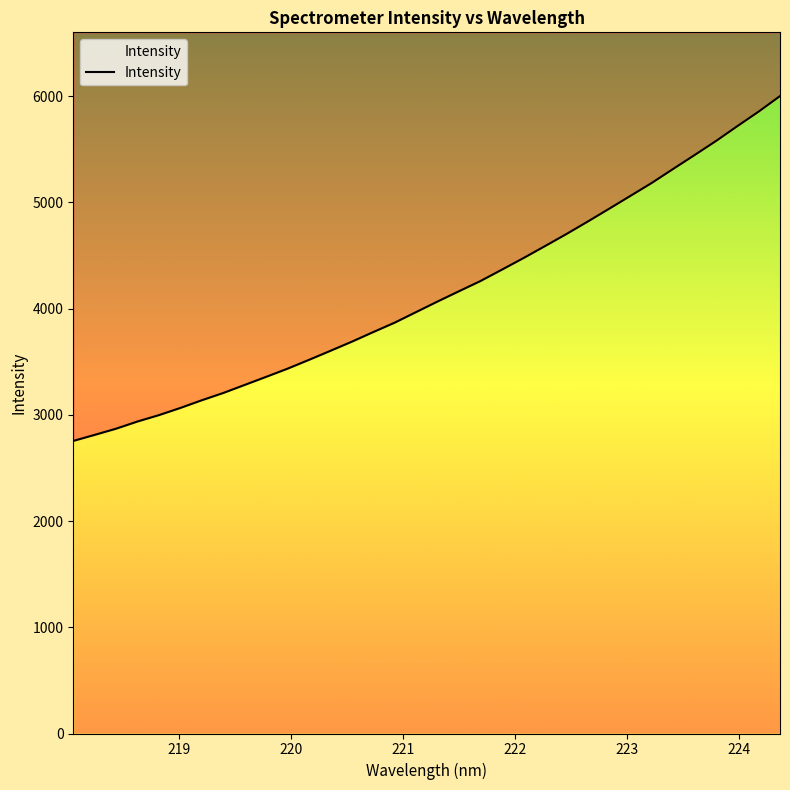

Reading left to right, what are all the values shown in this chart?

2754.7	2811.7	2870.1	2937.8	2998.0	3065.6	3138.1	3206.4	3282.4	3358.3	3435.4	3518.4	3603.5	3689.4	3780.0	3868.6	3968.2	4067.5	4164.2	4259.9	4366.9	4475.2	4587.2	4700.8	4818.6	4939.2	5061.0	5183.3	5315.0	5445.5	5577.6	5717.8	5855.2	6001.6